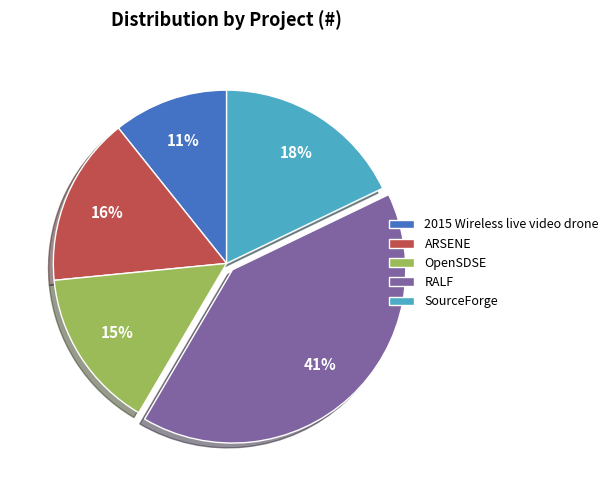

Between OpenSDSE and ARSENE, which is larger?

ARSENE